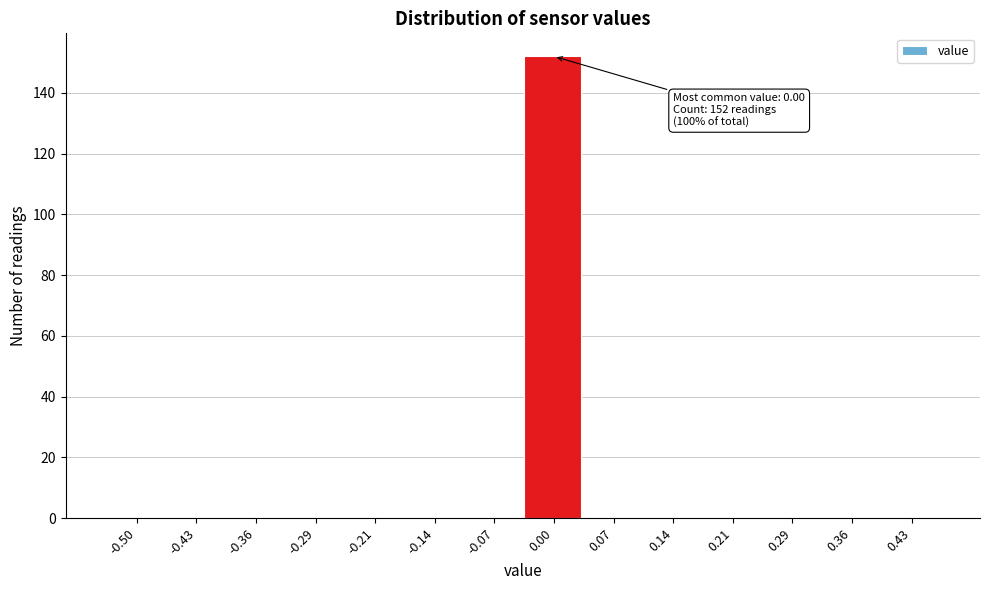

Reading left to right, transcribe all the data shown in this chart.

-0.50=0	-0.43=0	-0.36=0	-0.29=0	-0.21=0	-0.14=0	-0.07=0	0.00=152	0.07=0	0.14=0	0.21=0	0.29=0	0.36=0	0.43=0